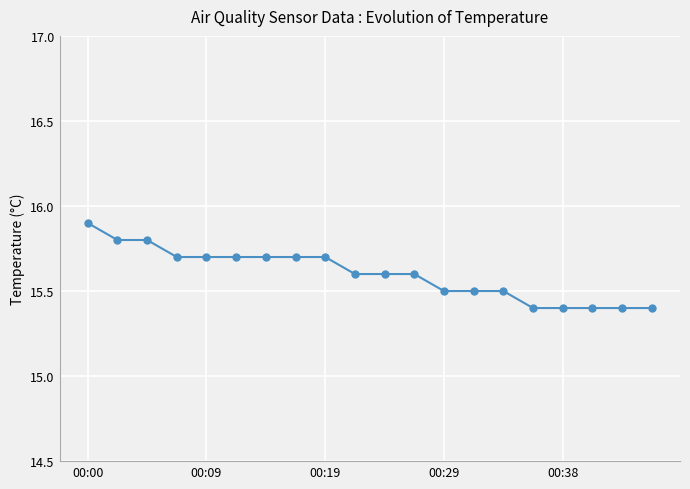

What is the sum of all values?

312.0